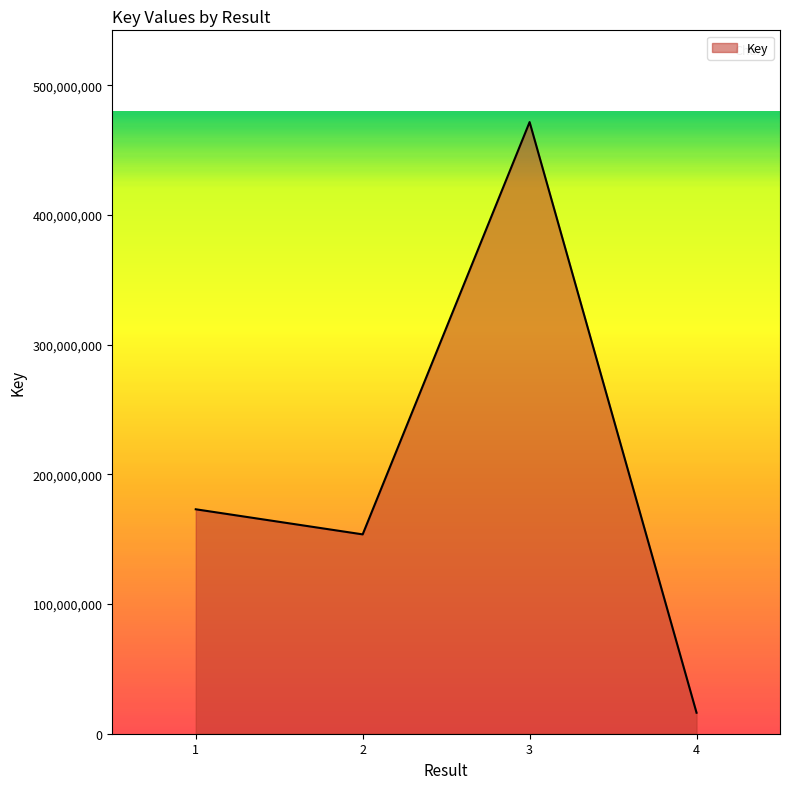

Which has a higher value, 3 or 2?

3